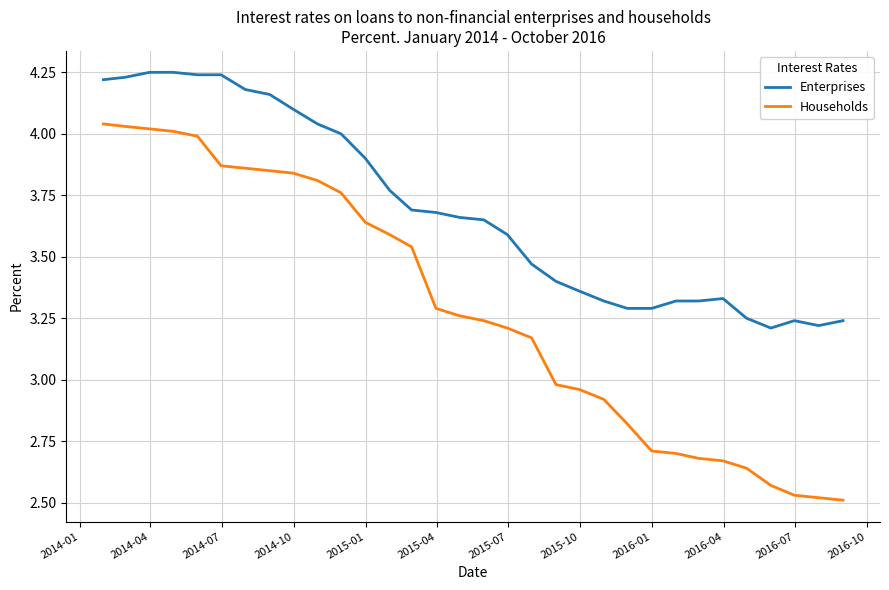

Which series has the largest total across all categories?

Enterprises